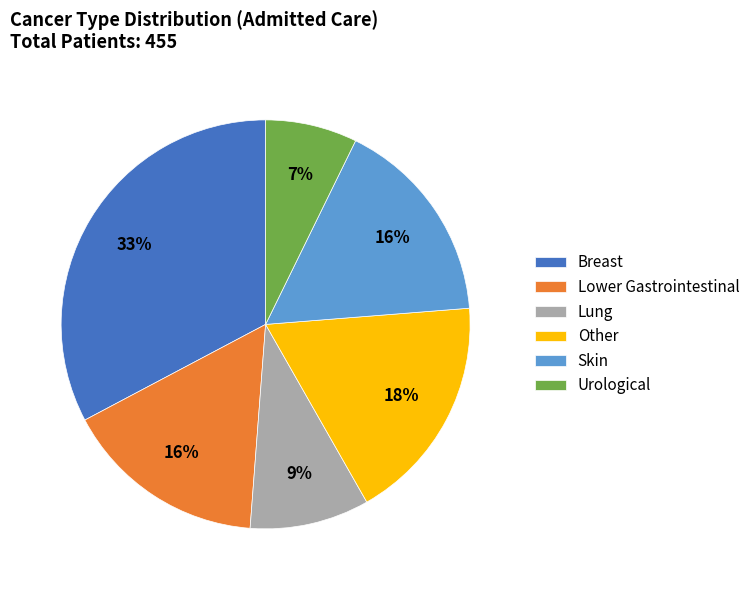

True or false: Lung accounts for 9% of the total.

True